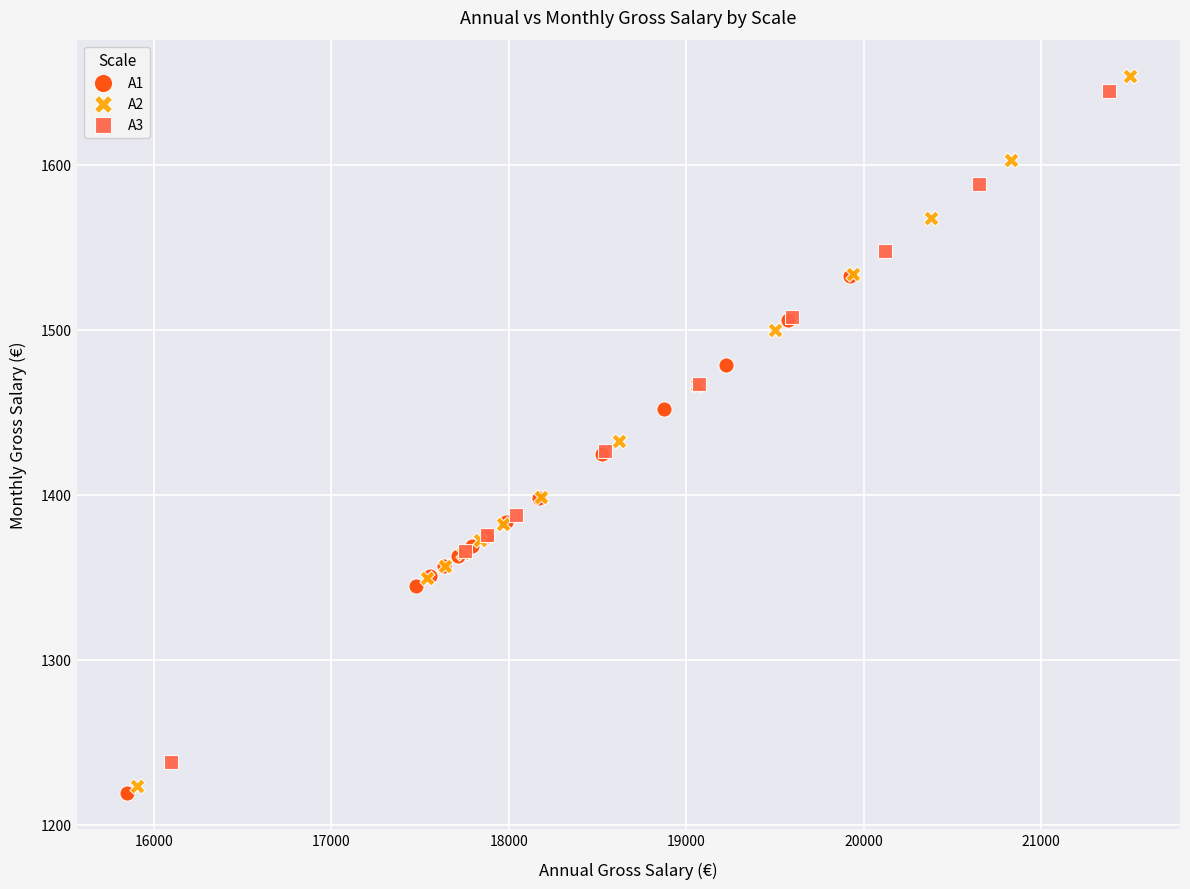

Which series contains the highest Y value?

A2